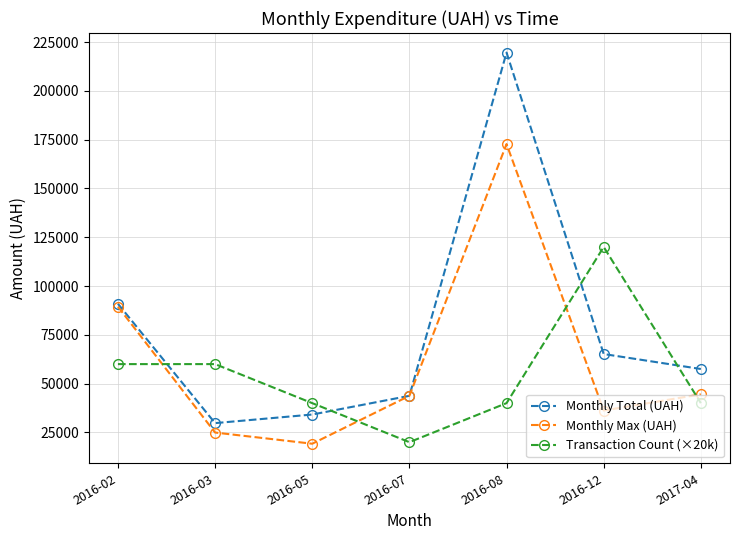

Which series has the largest range (max minus min)?

Monthly Total (UAH)